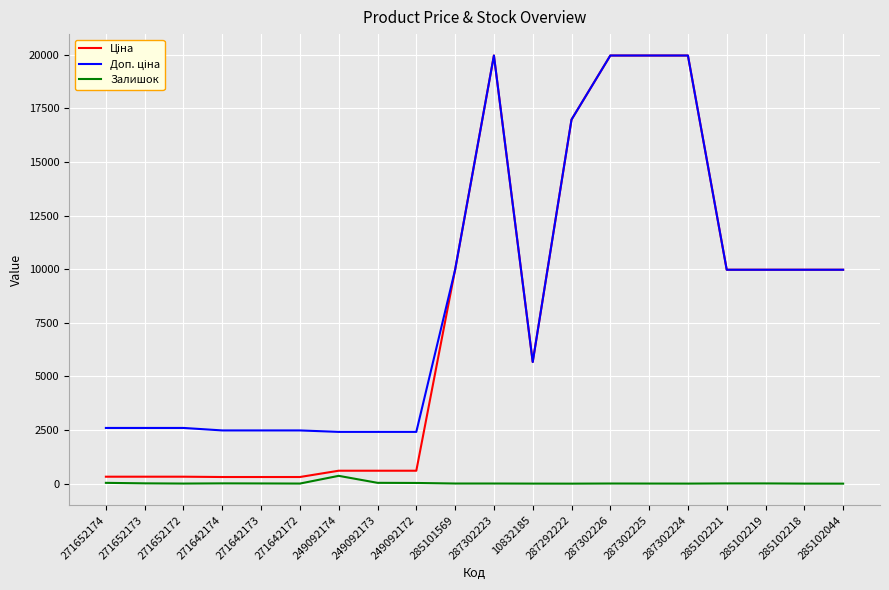

True or false: Залишок has a value of 7.0 at 285101569.

True